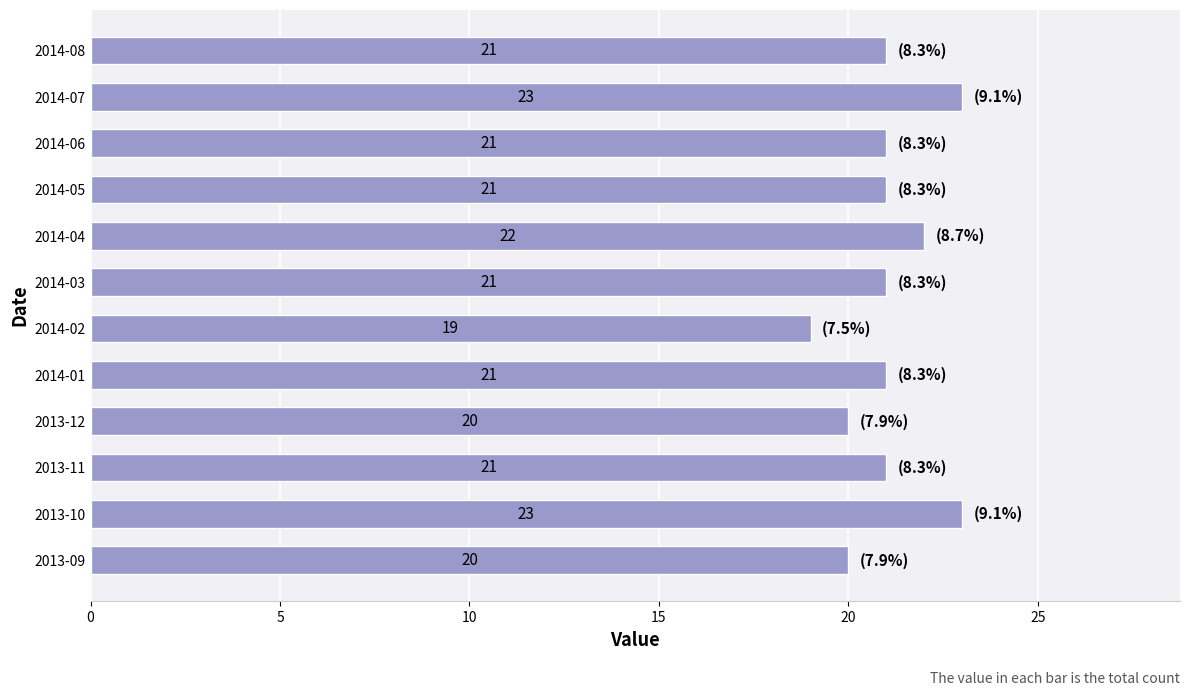

Count the values in the range 21 to 22.

7